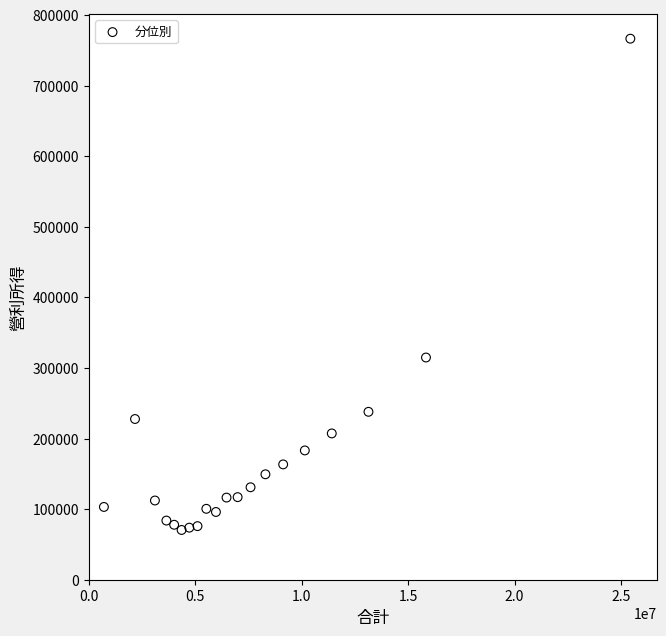

What is the range of X values (max minus min)?

24724674